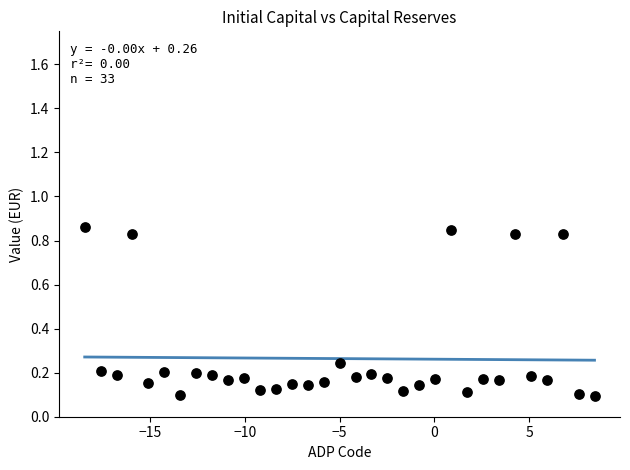

What is the range of X values (max minus min)?

26.9